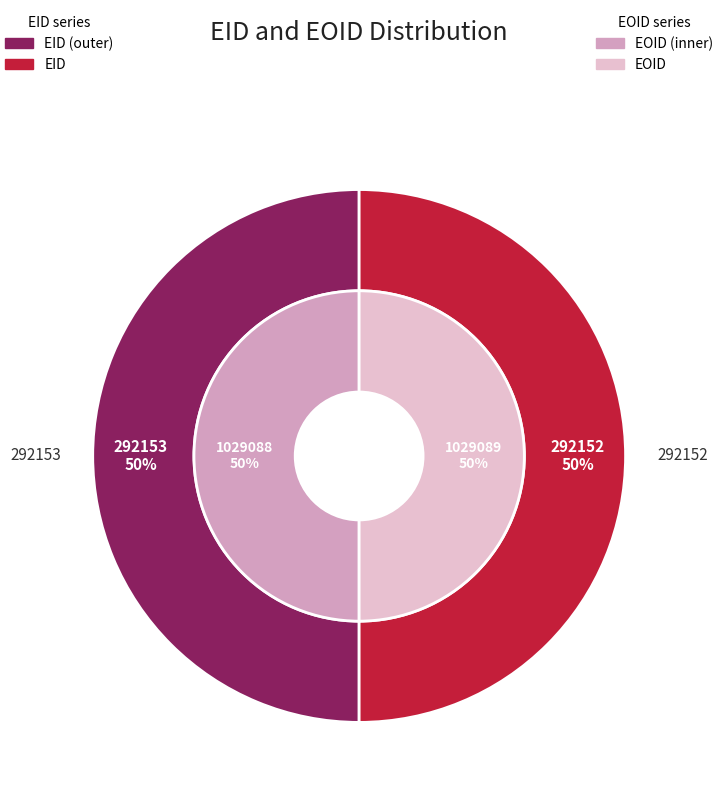

To the nearest percent, what portion does 292152 represent?

50%